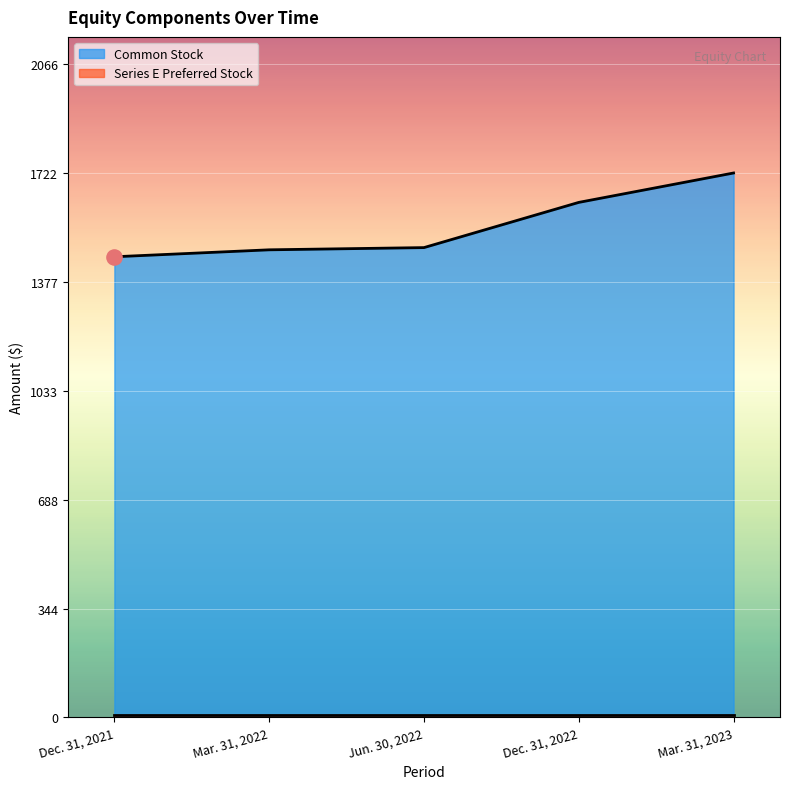

What is the change in value from Dec. 31, 2021 to Jun. 30, 2022?

+29